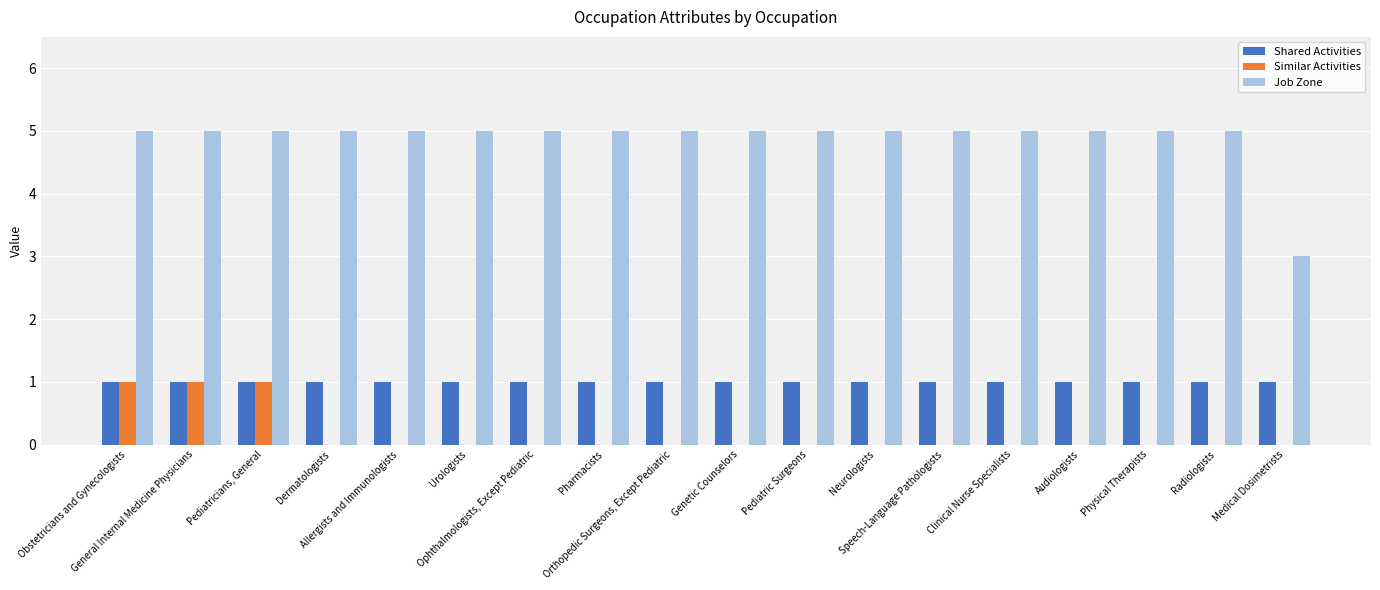

What is the maximum value for Similar Activities?

1